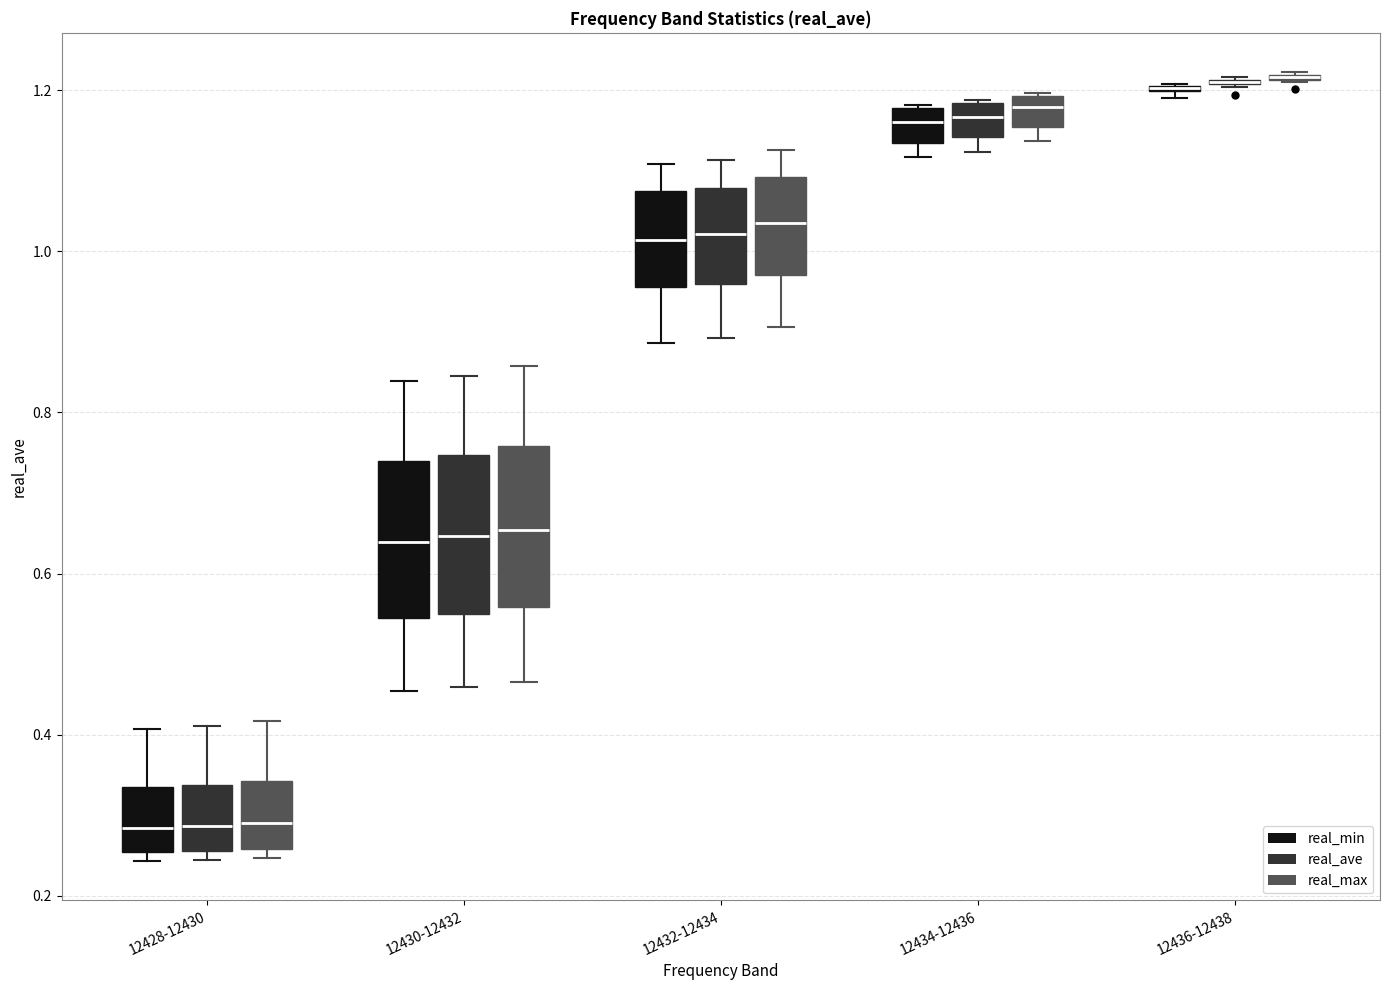

Reading left to right, read every box against the y-axis: the position of its median line, the range the box covers, and the ends of its whiskers. The values are not printed on the chart, so give them approximately, as read against the axis.

12428-12430 (real_min): median 0.28, box 0.26 to 0.34, whiskers 0.24 to 0.40
12428-12430 (real_ave): median 0.28, box 0.26 to 0.34, whiskers 0.24 to 0.42
12428-12430 (real_max): median 0.30, box 0.26 to 0.34, whiskers 0.24 to 0.42
12430-12432 (real_min): median 0.64, box 0.54 to 0.74, whiskers 0.46 to 0.84
12430-12432 (real_ave): median 0.64, box 0.56 to 0.74, whiskers 0.46 to 0.84
12430-12432 (real_max): median 0.66, box 0.56 to 0.76, whiskers 0.46 to 0.86
12432-12434 (real_min): median 1.02, box 0.96 to 1.08, whiskers 0.88 to 1.10
12432-12434 (real_ave): median 1.02, box 0.96 to 1.08, whiskers 0.90 to 1.12
12432-12434 (real_max): median 1.04, box 0.98 to 1.10, whiskers 0.90 to 1.12
12434-12436 (real_min): median 1.16, box 1.14 to 1.18, whiskers 1.12 to 1.18
12434-12436 (real_ave): median 1.16, box 1.14 to 1.18, whiskers 1.12 to 1.18
12434-12436 (real_max): median 1.18, box 1.16 to 1.20, whiskers 1.14 to 1.20
12436-12438 (real_min): box collapsed to a line at 1.20, whiskers 1.20 to 1.20
12436-12438 (real_ave): box collapsed to a line at 1.22, whiskers 1.20 to 1.22
12436-12438 (real_max): box collapsed to a line at 1.22, whiskers 1.22 to 1.22